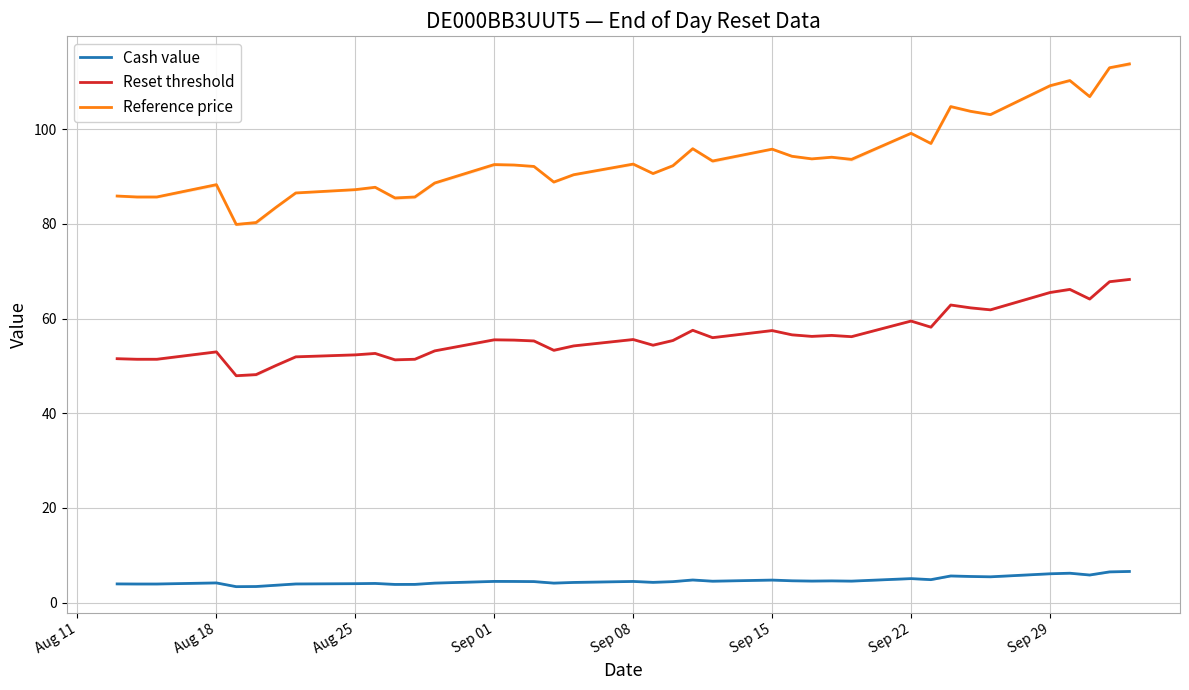

True or false: Cash value and Reset threshold cross at least once.

False